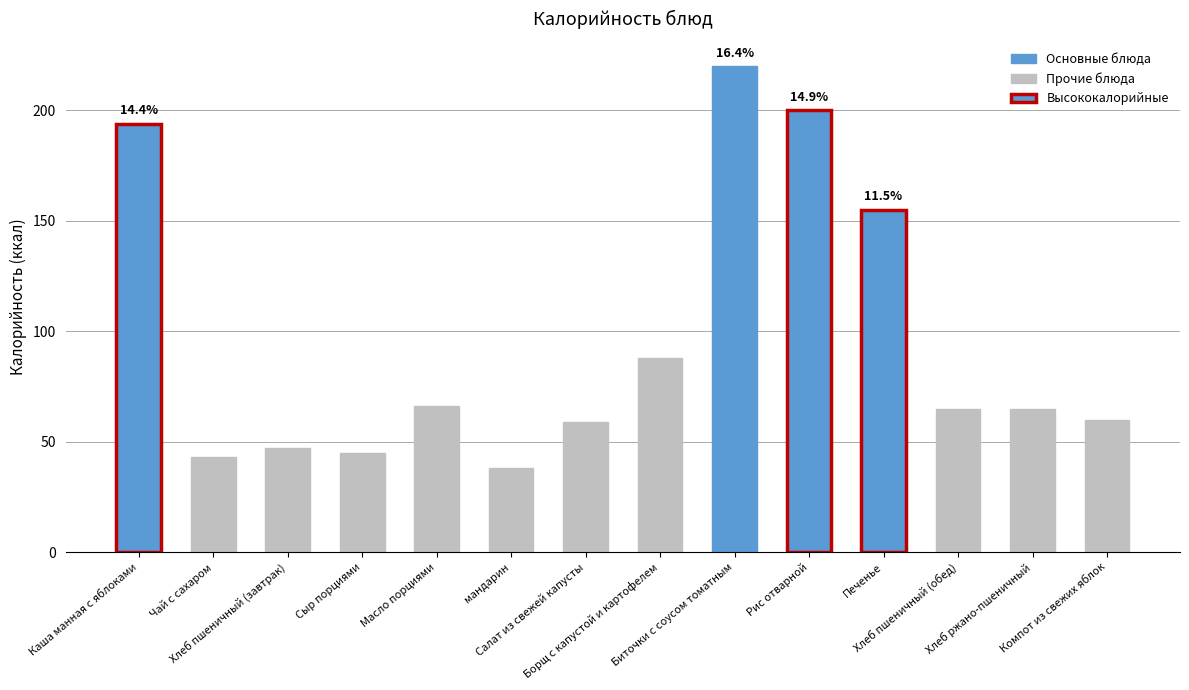

What is the sum of the values at Каша манная с яблоками and Компот из свежих яблок?

254